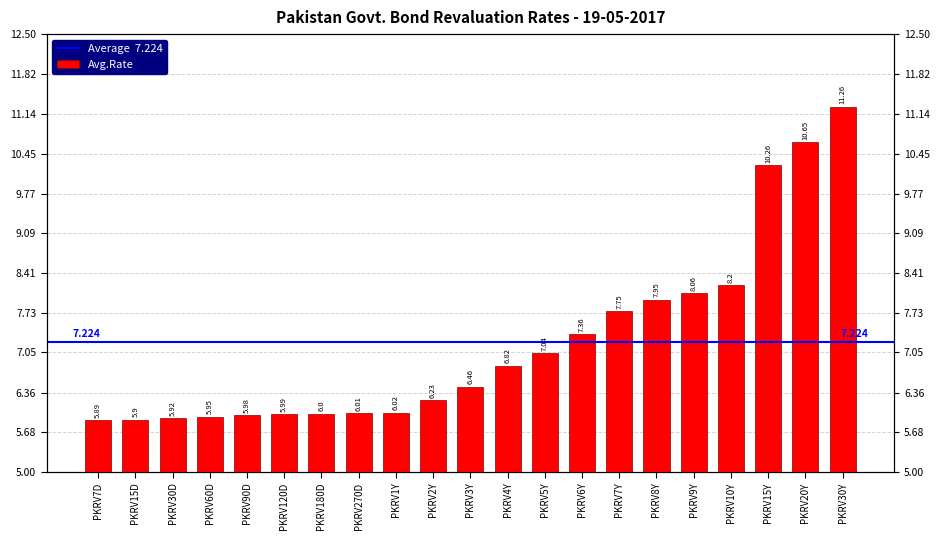

What is the value of the 15th bar from the left?

7.8